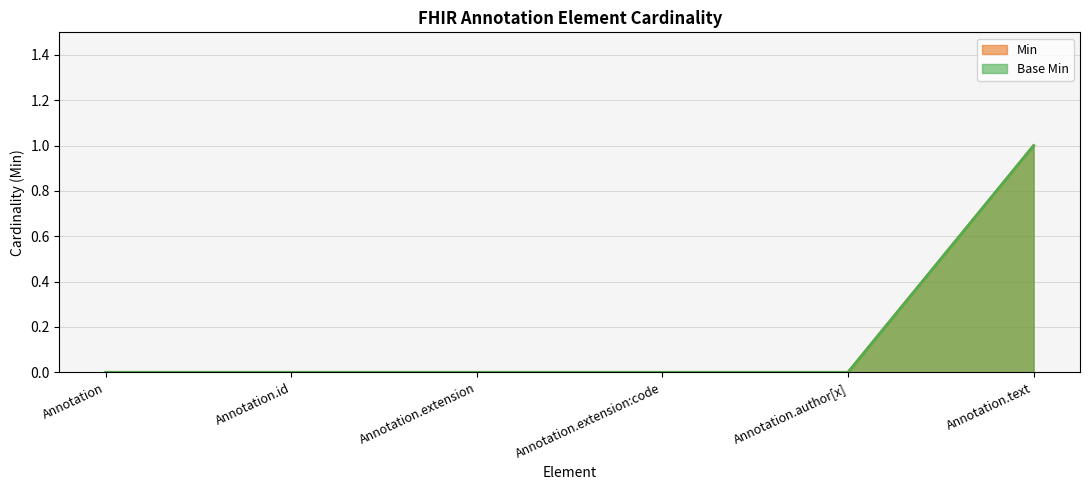

True or false: Min and Base Min intersect in this chart.

False